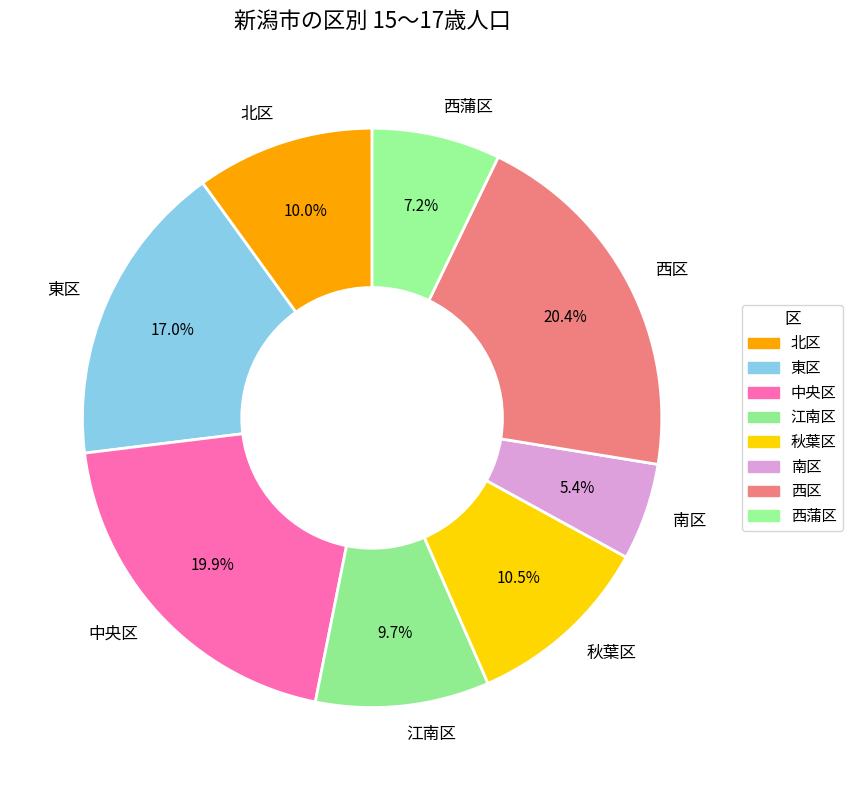

Does any single category account for the majority?

No